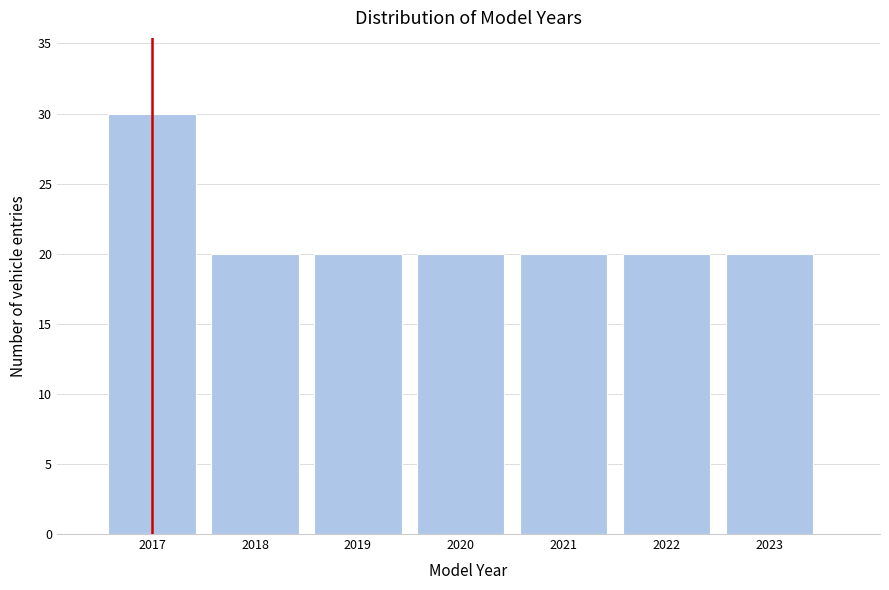

Reading right to left, list all the values displayed in this chart.

2023=20	2022=20	2021=20	2020=20	2019=20	2018=20	2017=30